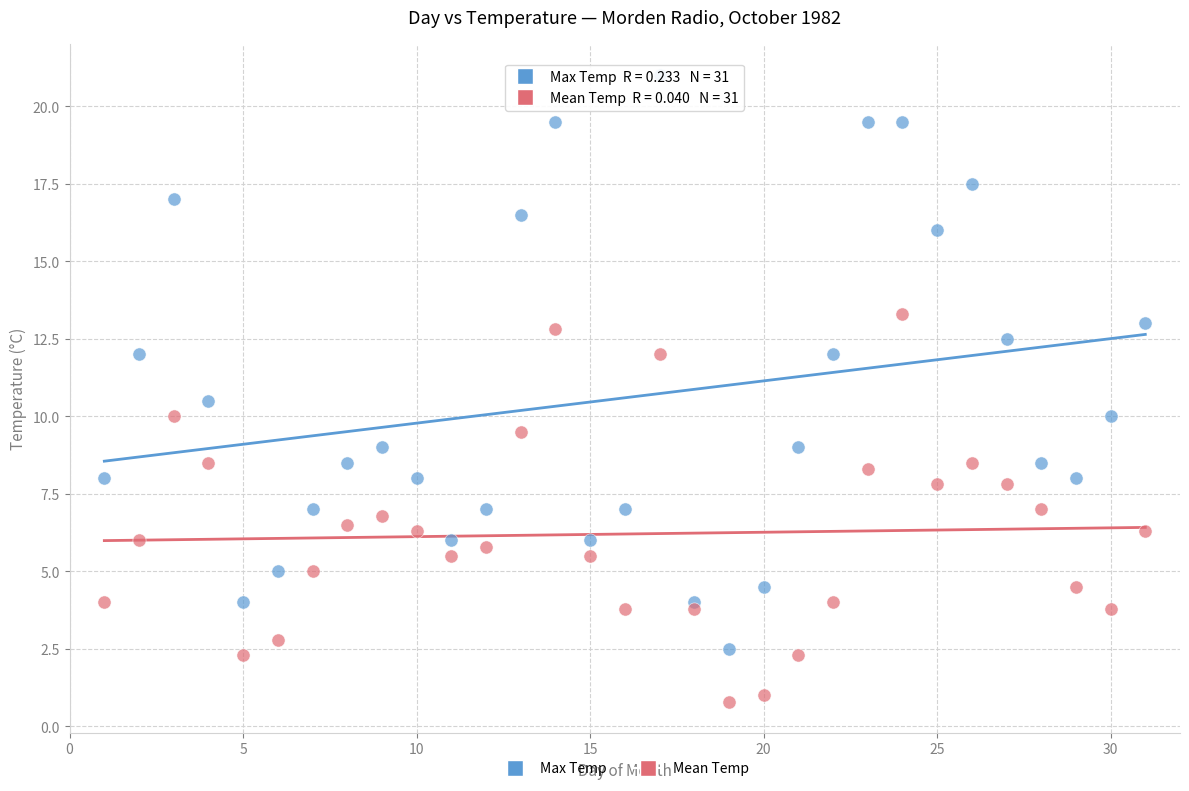

What are all the series names shown in the legend?

Max Temp, Mean Temp